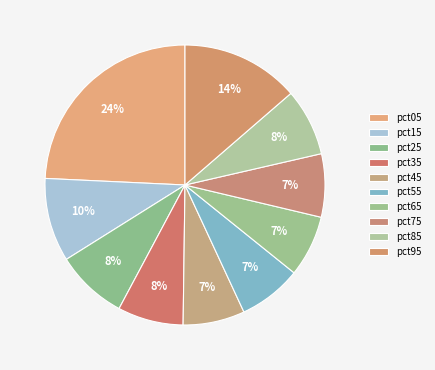

True or false: pct05 accounts for 15% of the total.

False